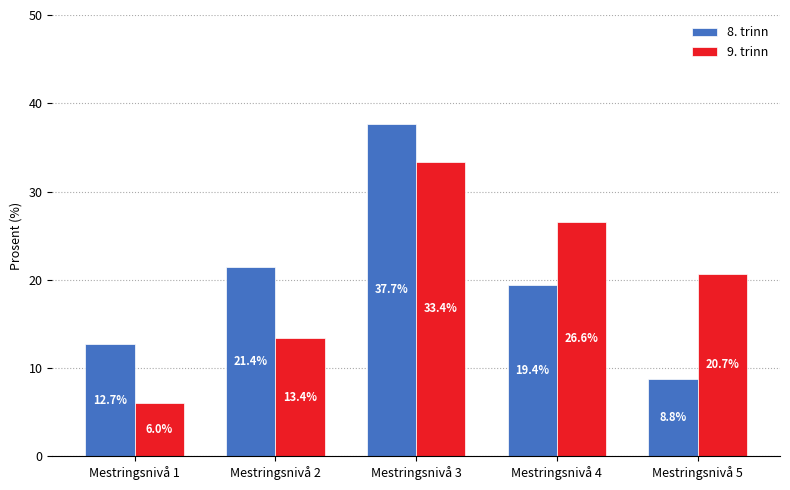

What is the difference between the maximum and minimum values in the 8. trinn series?

28.9